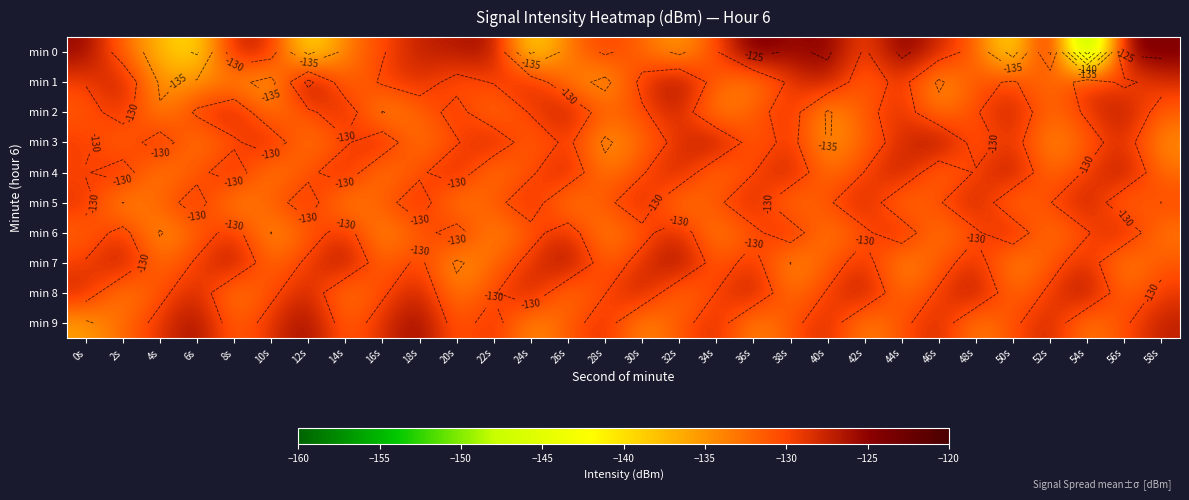

Where is min 0 nearest to the value -140?

6s